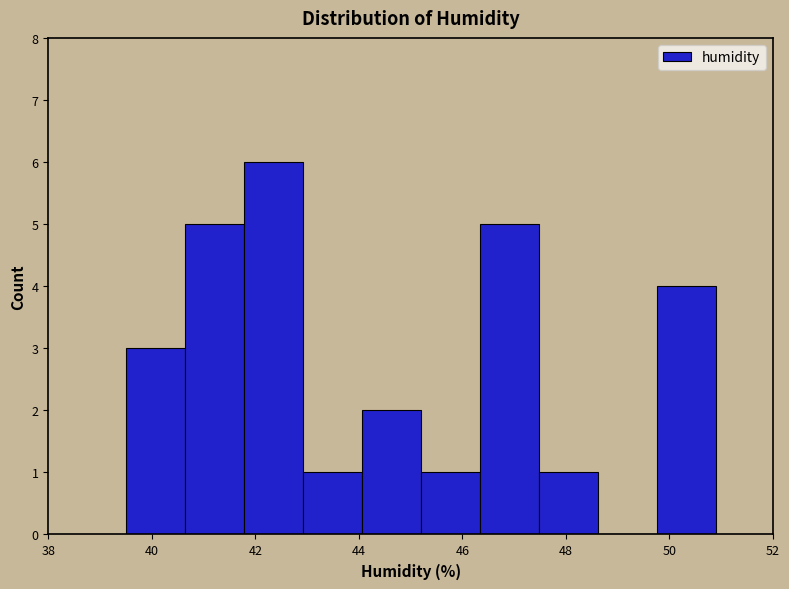

Reading left to right, list every bar in this chart as the range it spans on the x-axis followed by its height. Neither the bar edges nor the heights are printed on the chart, so give them approximately, as read against the axes.

39.50 to 40.64: 3
40.64 to 41.78: 5
41.78 to 42.92: 6
42.92 to 44.06: 1
44.06 to 45.20: 2
45.20 to 46.34: 1
46.34 to 47.48: 5
47.48 to 48.62: 1
48.62 to 49.76: 0
49.76 to 50.90: 4